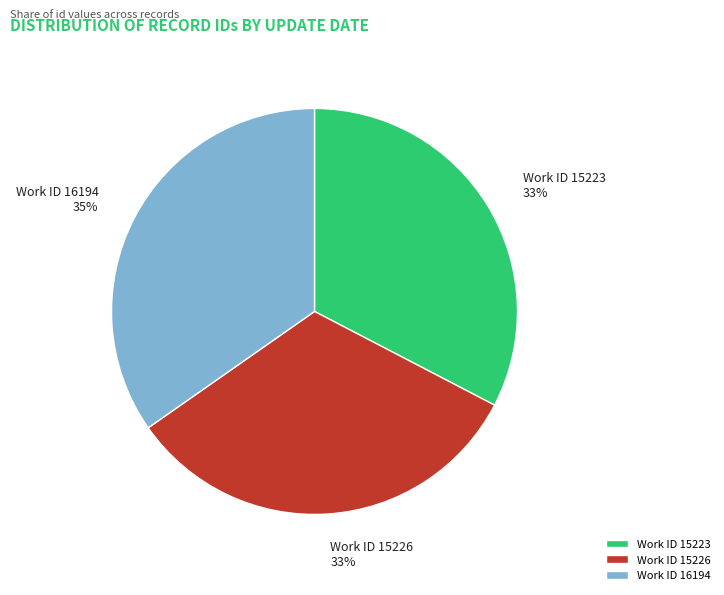

Which has a higher value, Work ID 15223 or Work ID 16194?

Work ID 16194